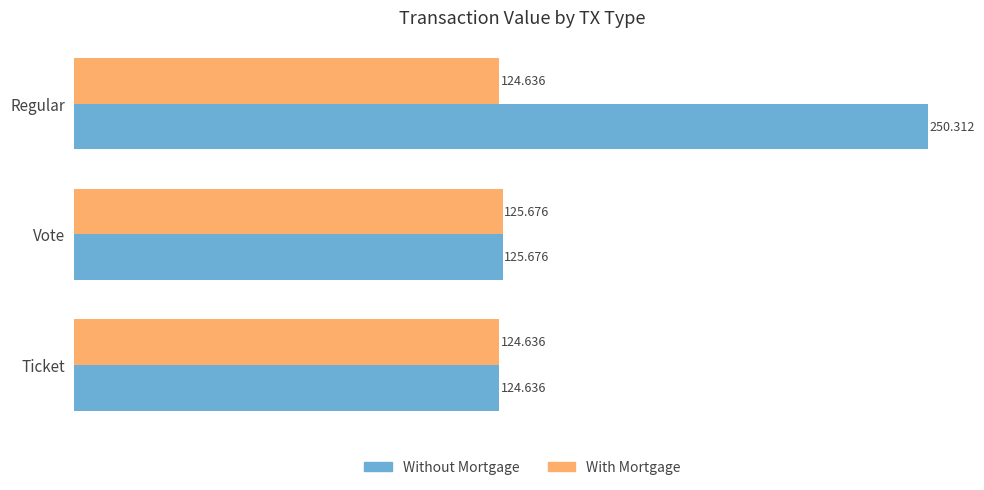

Rank the series by their average value, from lowest to highest.

With Mortgage, Without Mortgage